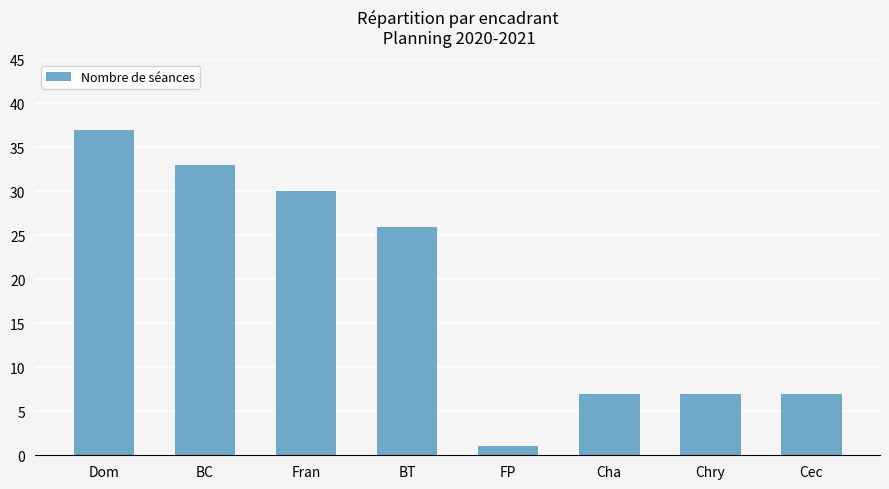

The chart shows a value of 37 at Dom. True or false?

True